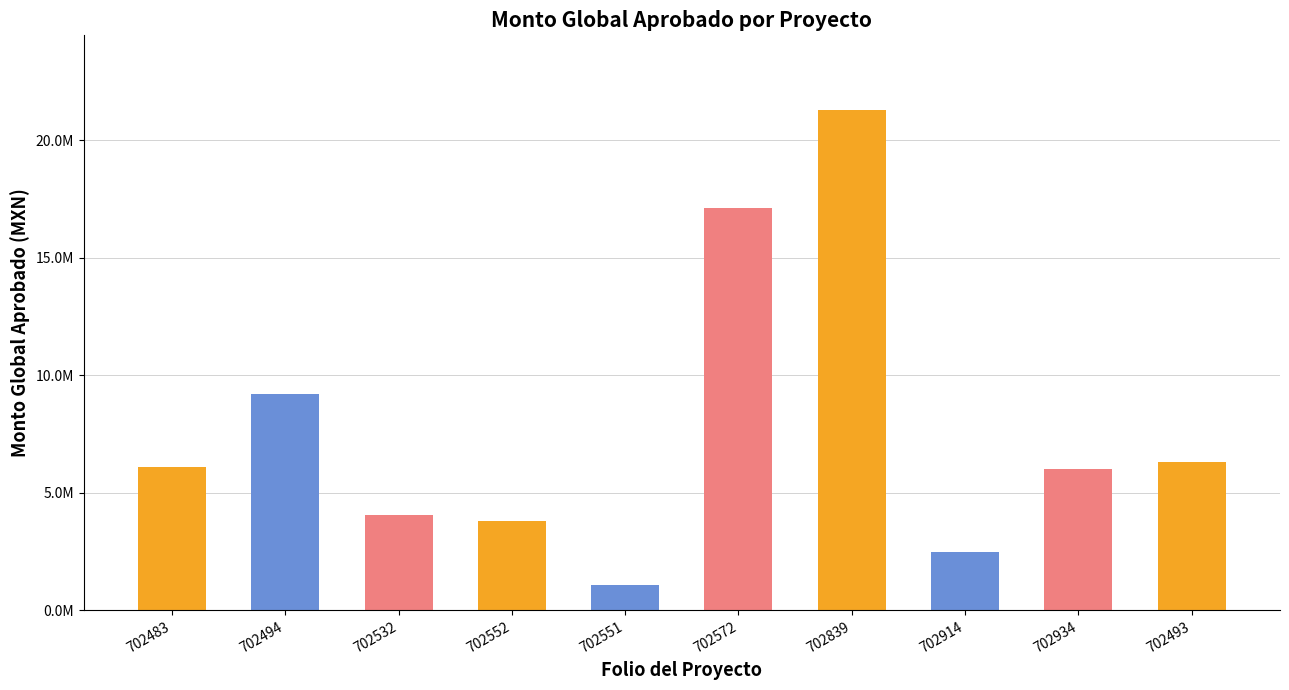

True or false: the data shows 24693256 at 702572.

False